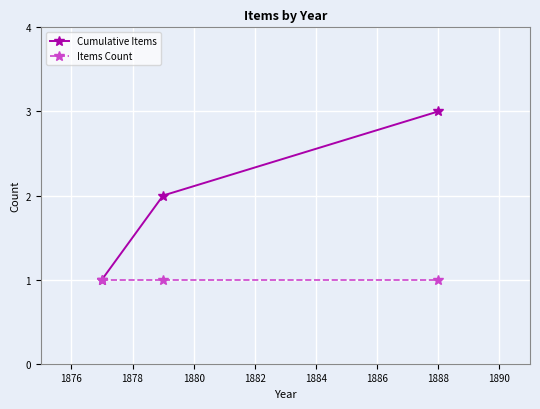

Is this an area chart (filled region under the line)?

No